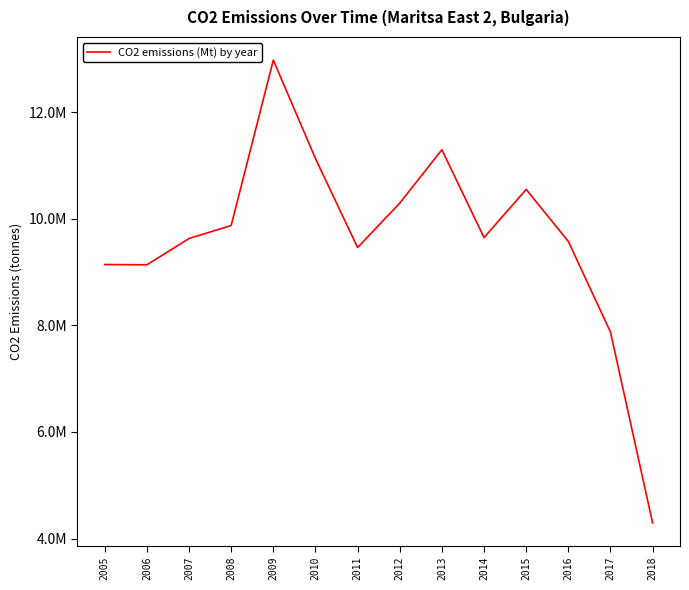

Reading right to left, extract all data points from this chart.

4292307	7874098	9574047	10549027	9645325	11293658	10291822	9459009	11128590	12975432	9872084	9628453	9134478	9140434